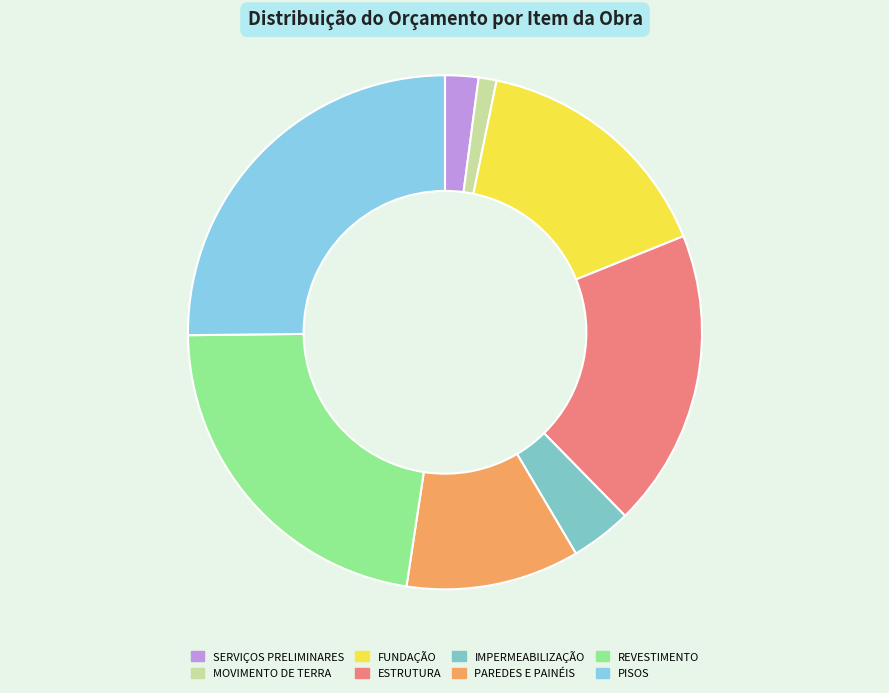

What is the ratio of the value at PISOS to the value at PAREDES E PAINÉIS?

2.3